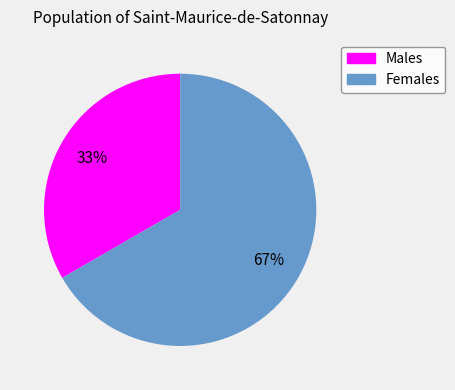

Is there a majority slice in this chart?

Yes